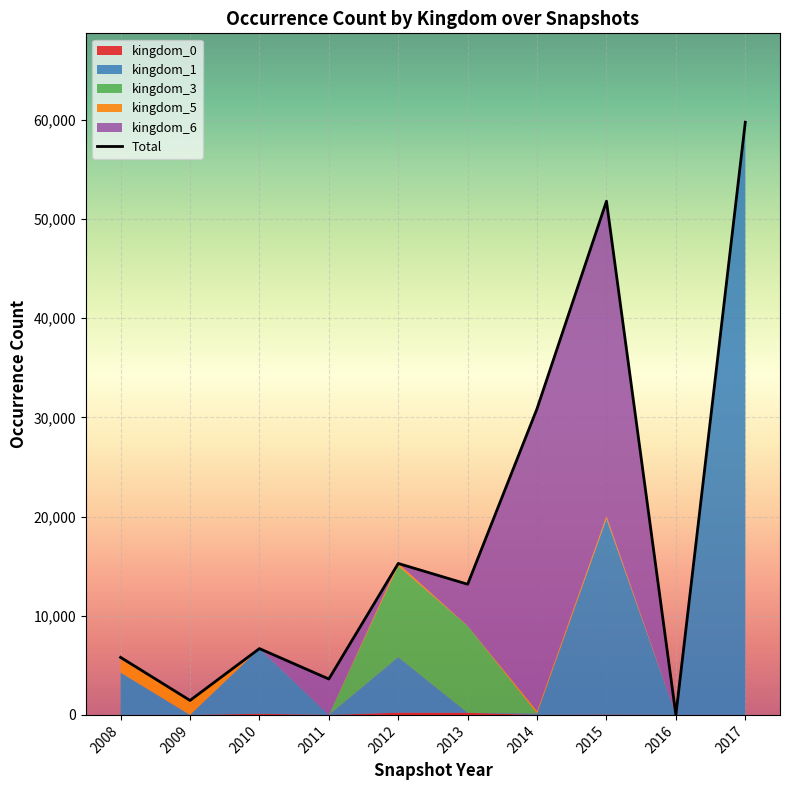

Is it true that the value at 2014 is 7635?

False